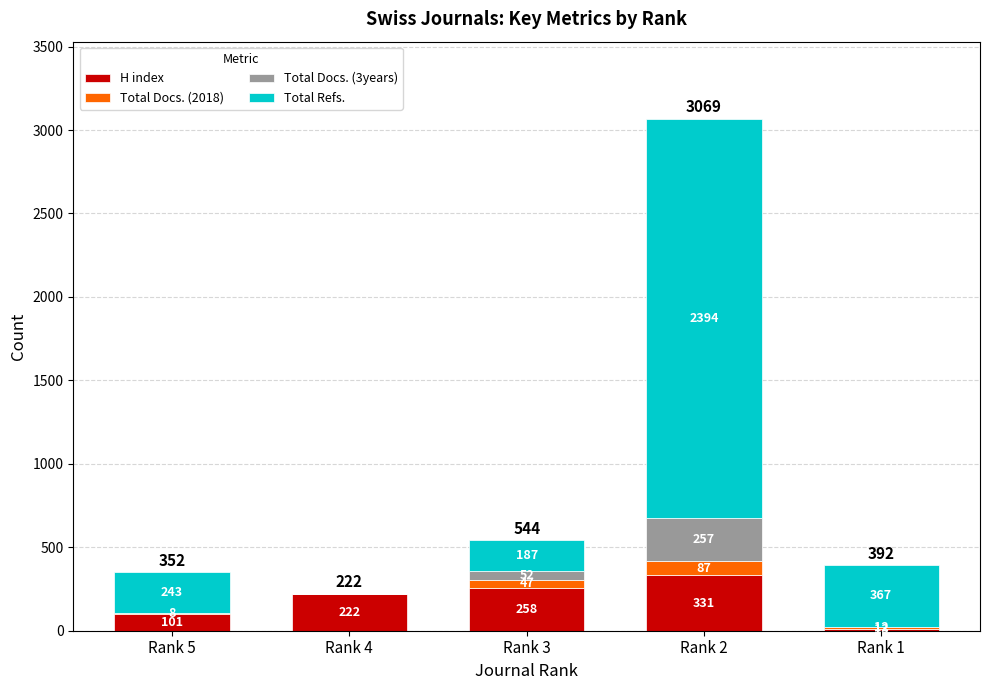

What is the highest value of the H index series?

331